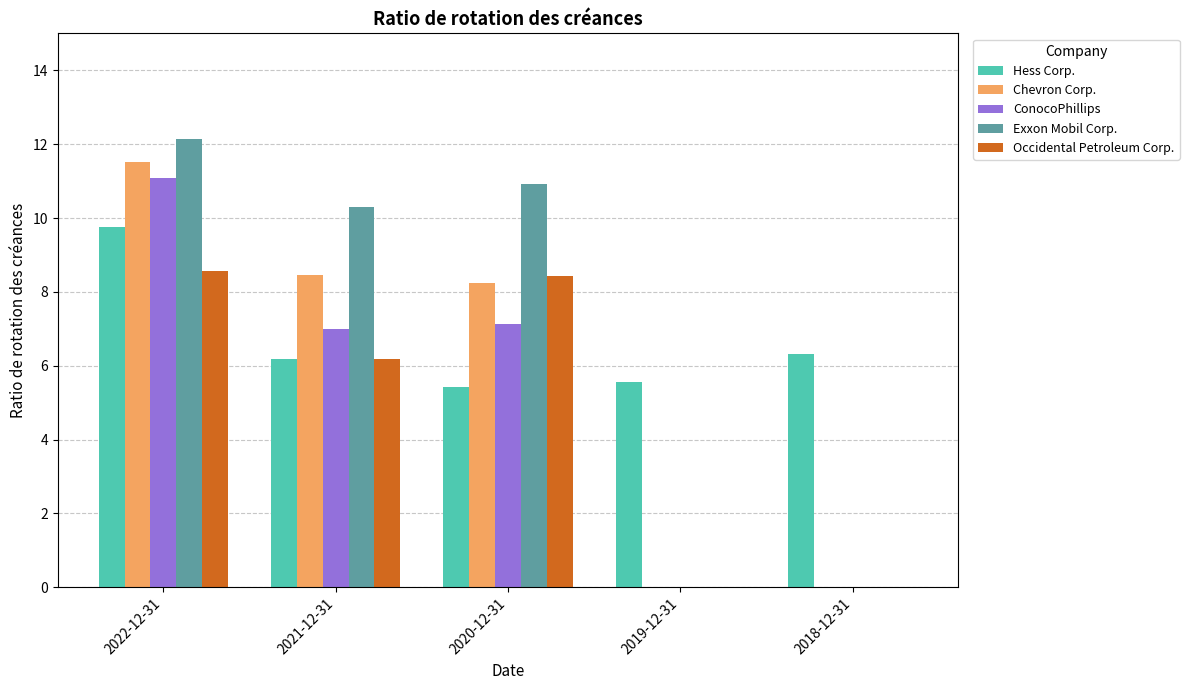

How many data points in Occidental Petroleum Corp. are above 6?

3